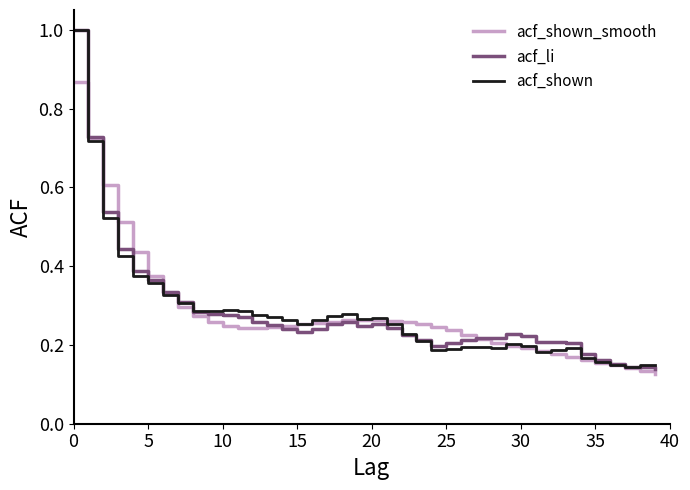

List the series in order of their overall mean, highest first.

acf_li, acf_shown_smooth, acf_shown